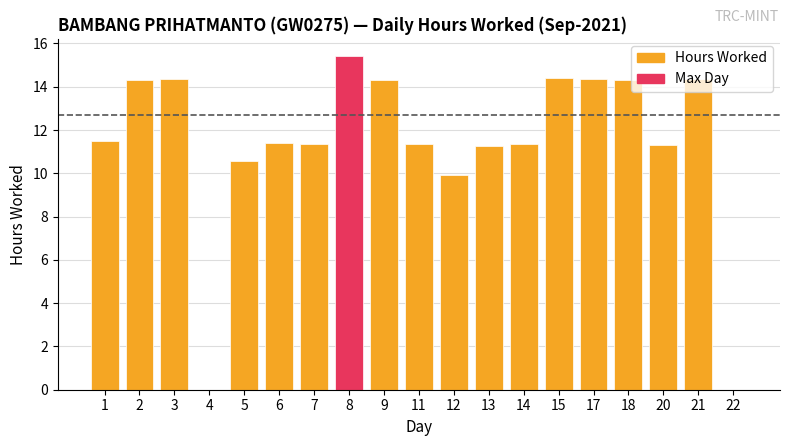

Where does the data first go above 11?

1